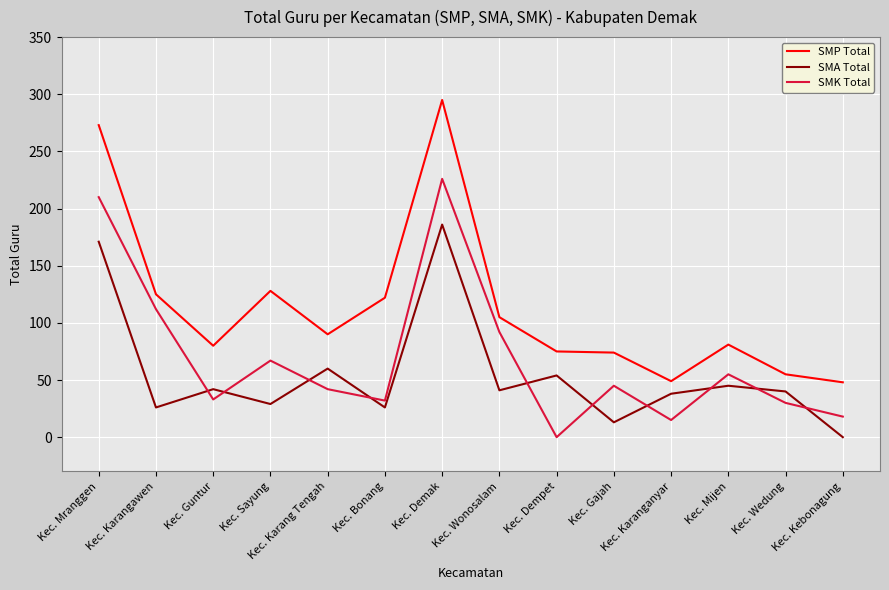

What position from the left is Kec. Sayung?

4